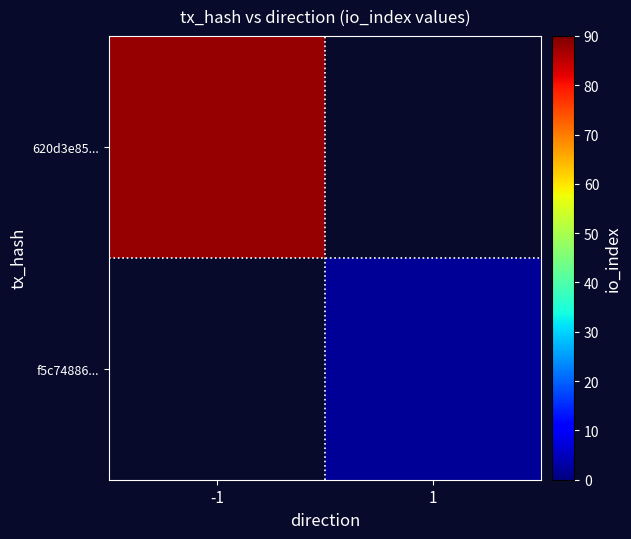

List the series in order of their peak value, highest first.

620d3e85..., f5c74886...